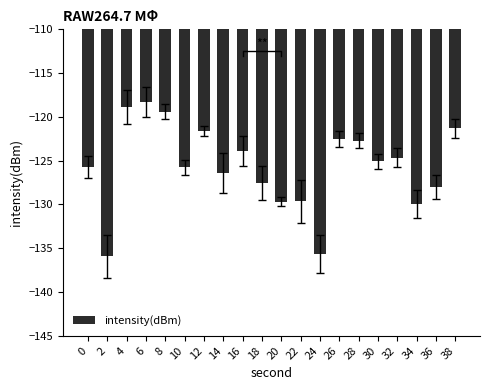

Is it true that the value at 8 is -119.4?

True